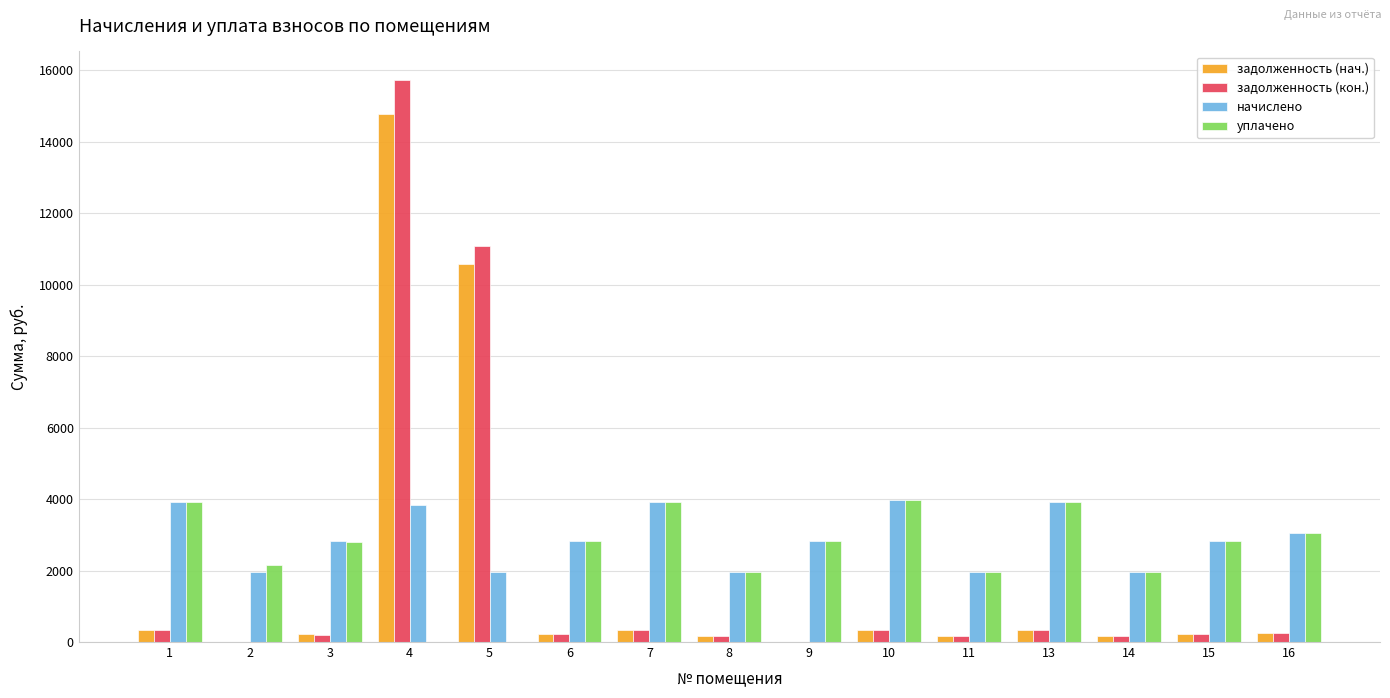

What is the difference between the начислено values at 1 and 9?

1093.9